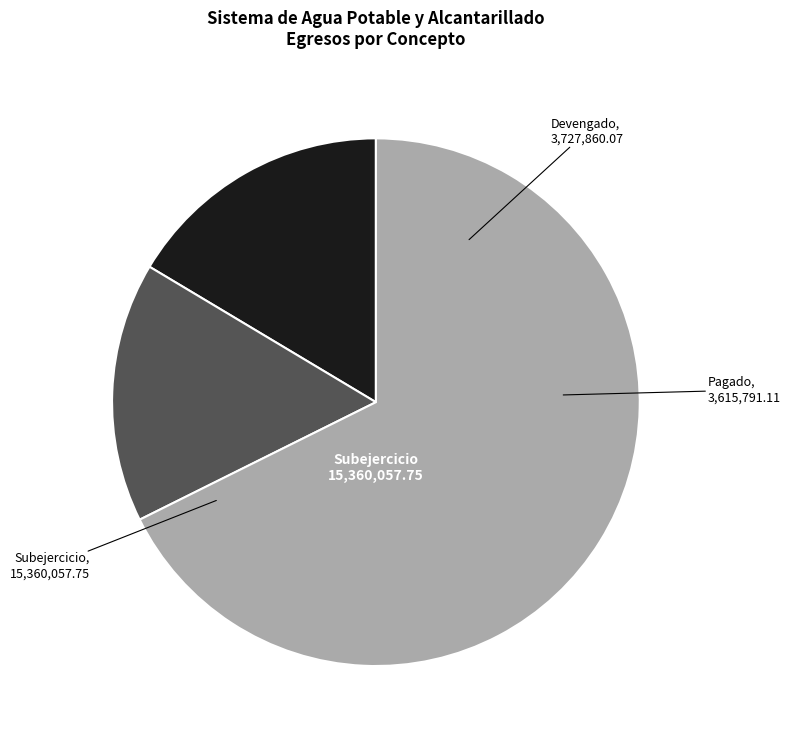

Does any single category account for the majority?

Yes